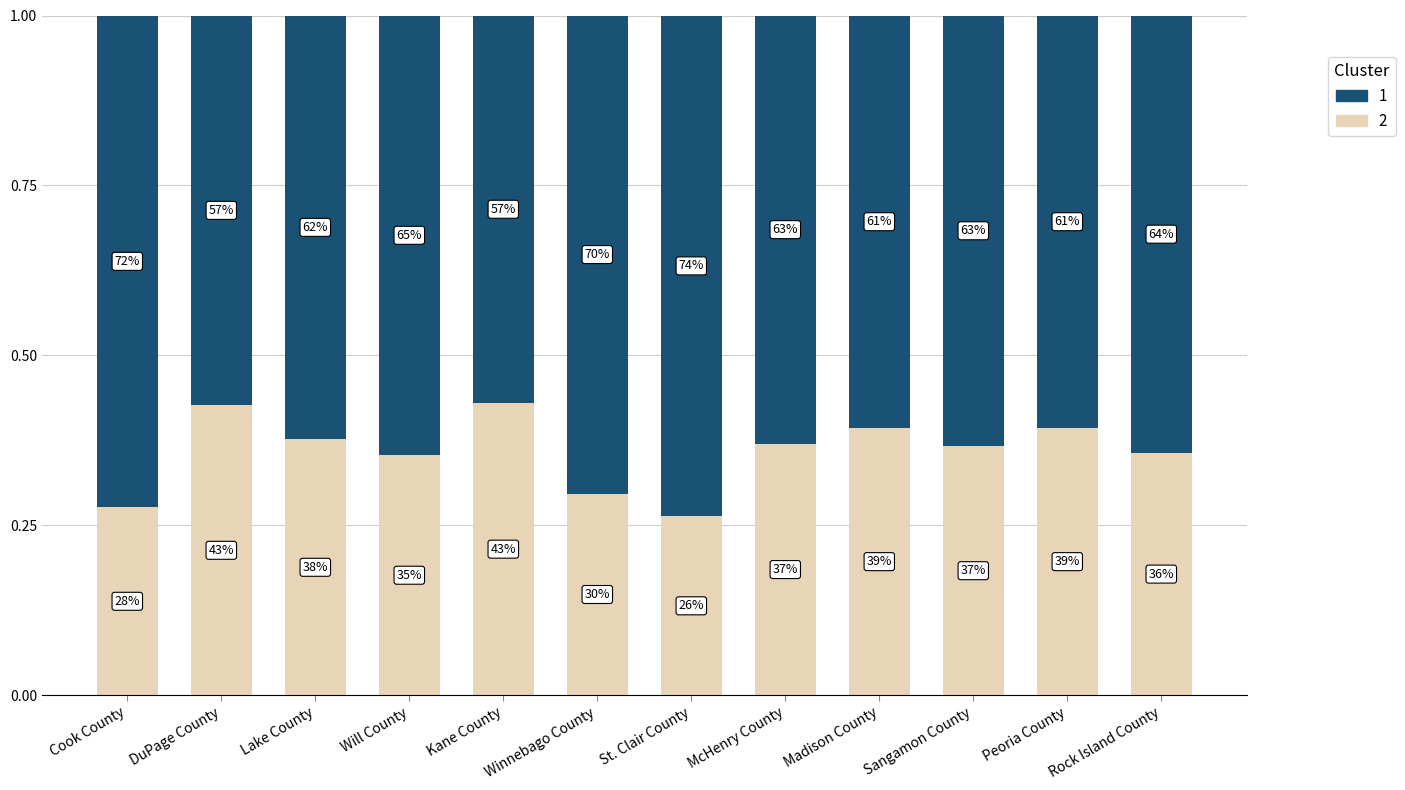

The Falling/Higher series shows 0.6 at Madison County. True or false?

True